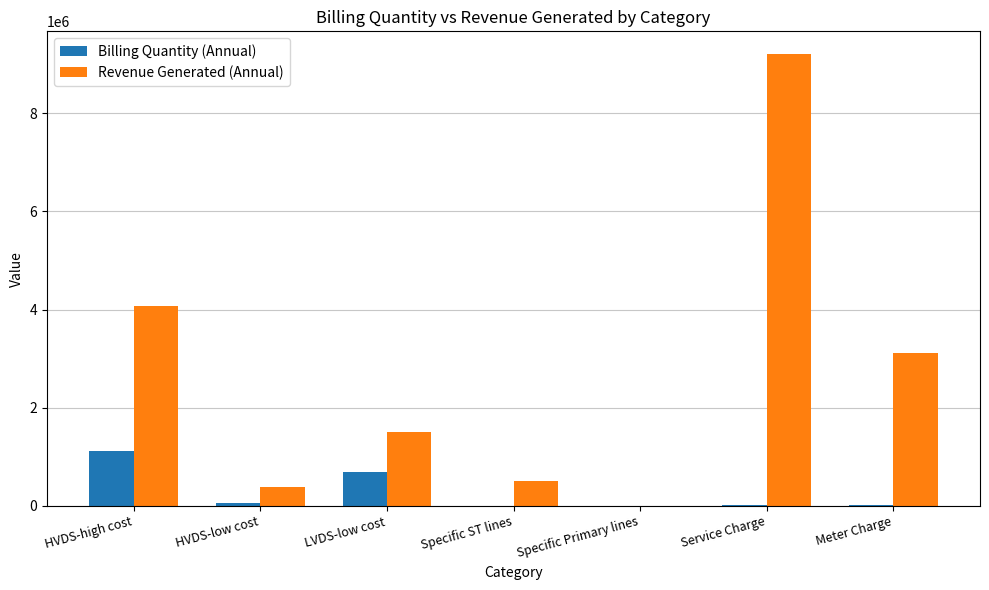

True or false: Billing Quantity (Annual) has a value of 0.0 at Specific Primary lines.

True